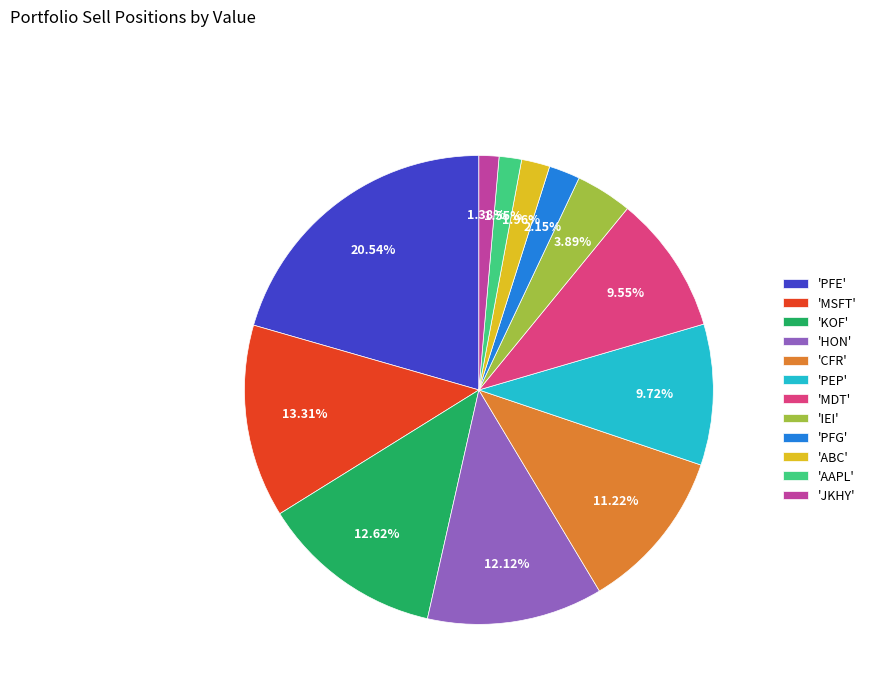

How many segments does this pie chart have?

12